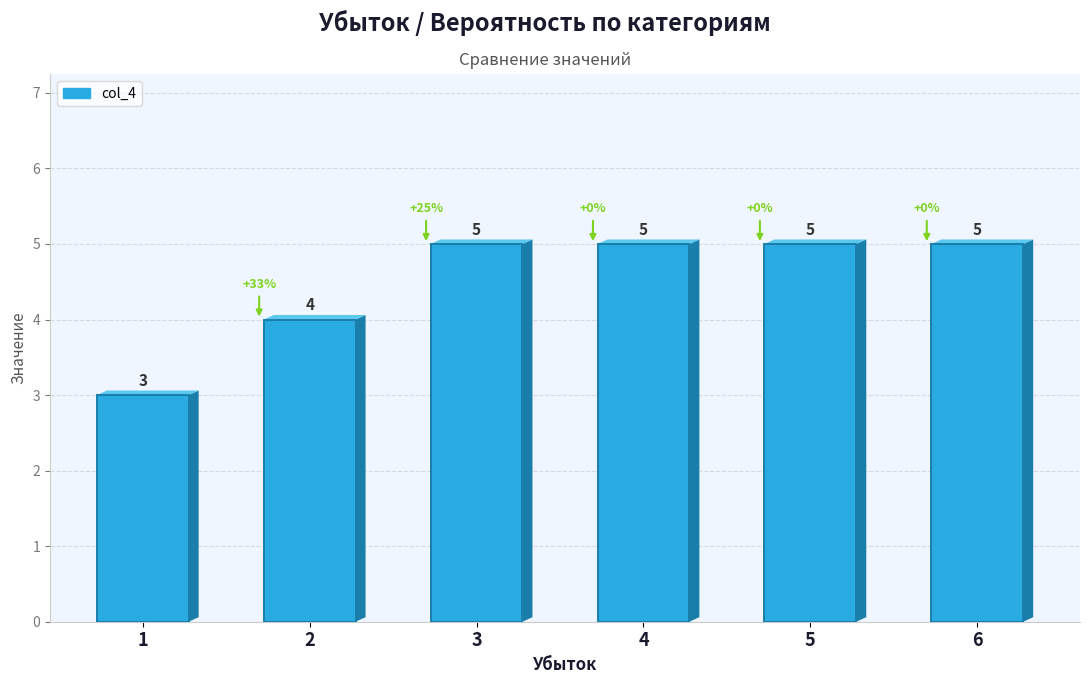

What is the maximum value shown in the chart?

5